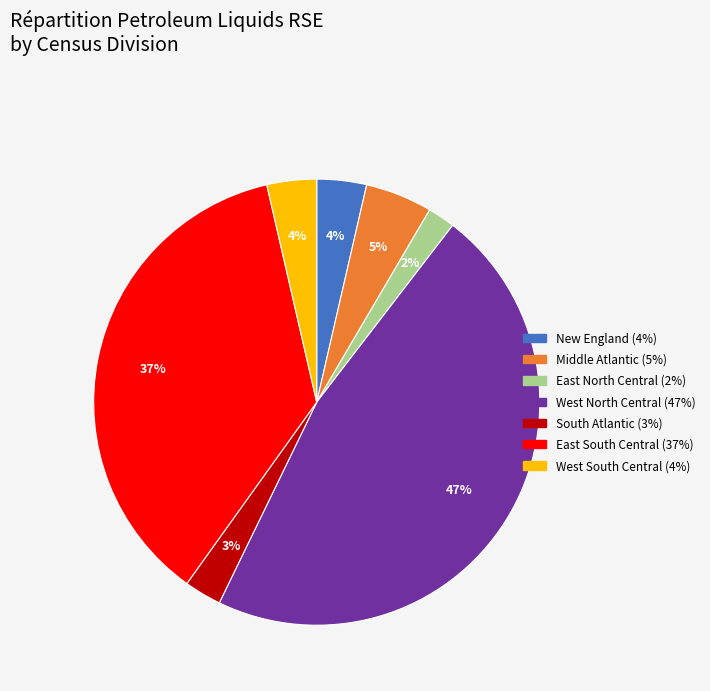

How many slices are in this pie chart?

7